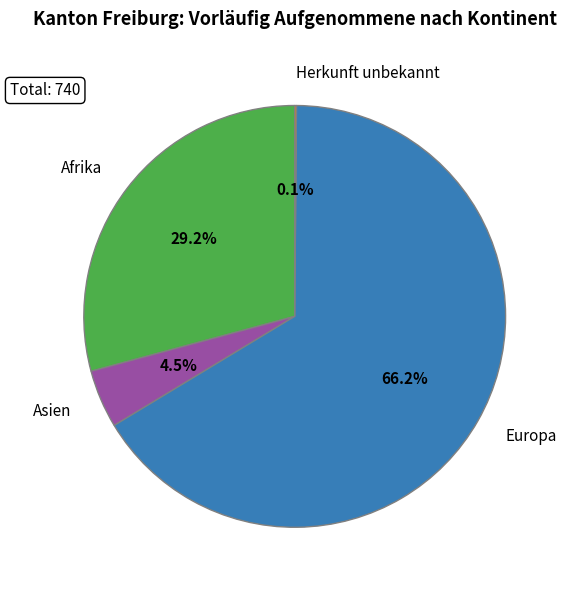

Is there any slice that represents more than half of the pie?

Yes